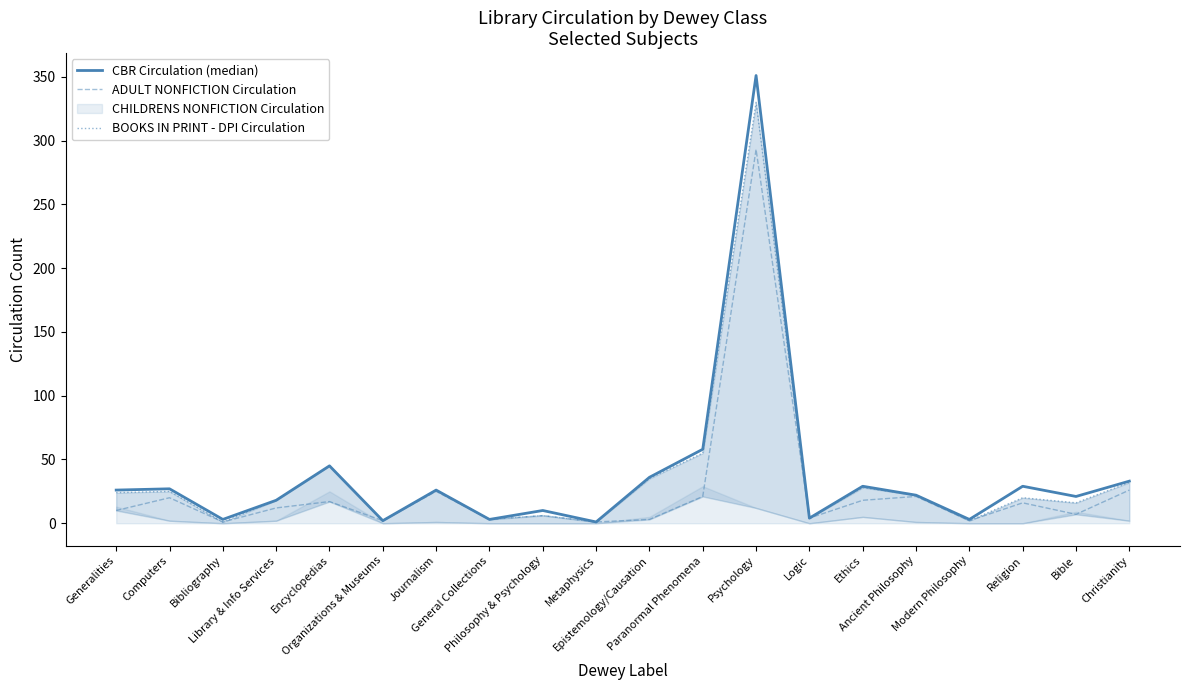

How many data points in BOOKS IN PRINT - DPI Circulation are above 22?

9